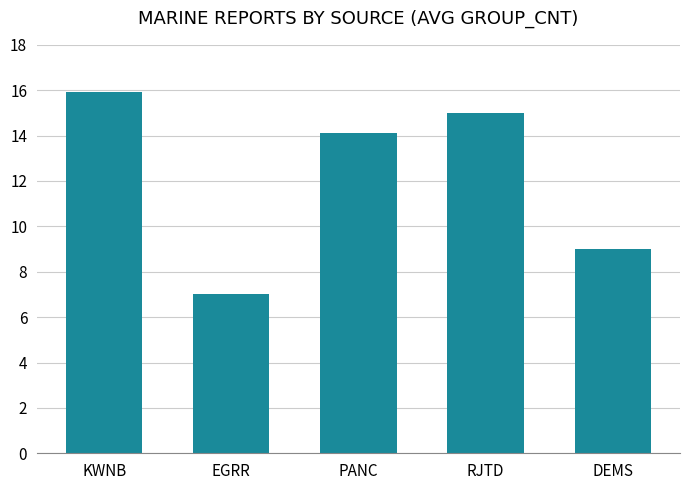

Where does the data first go above 14?

KWNB